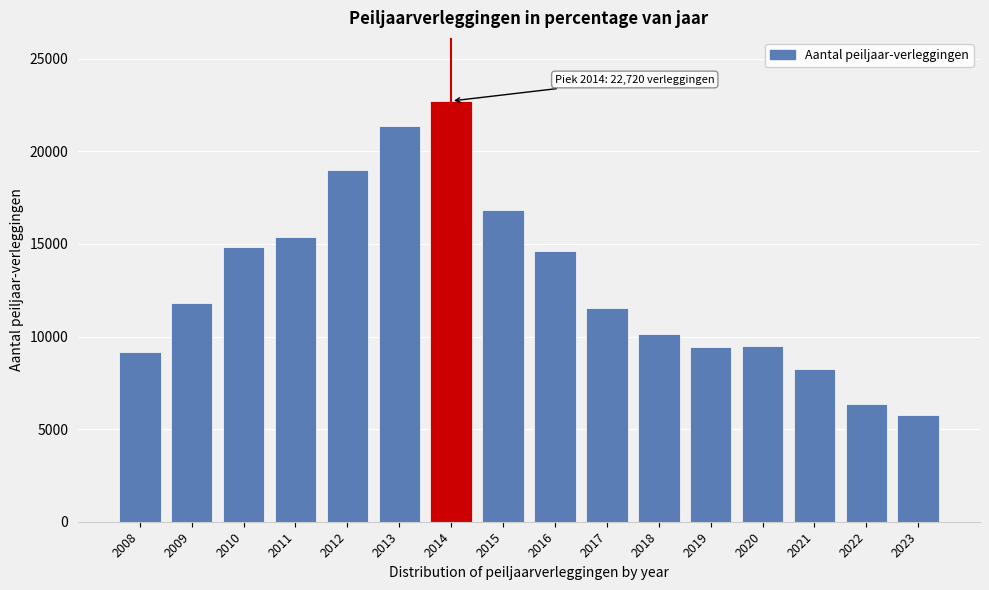

What is the sum of all values?

206577